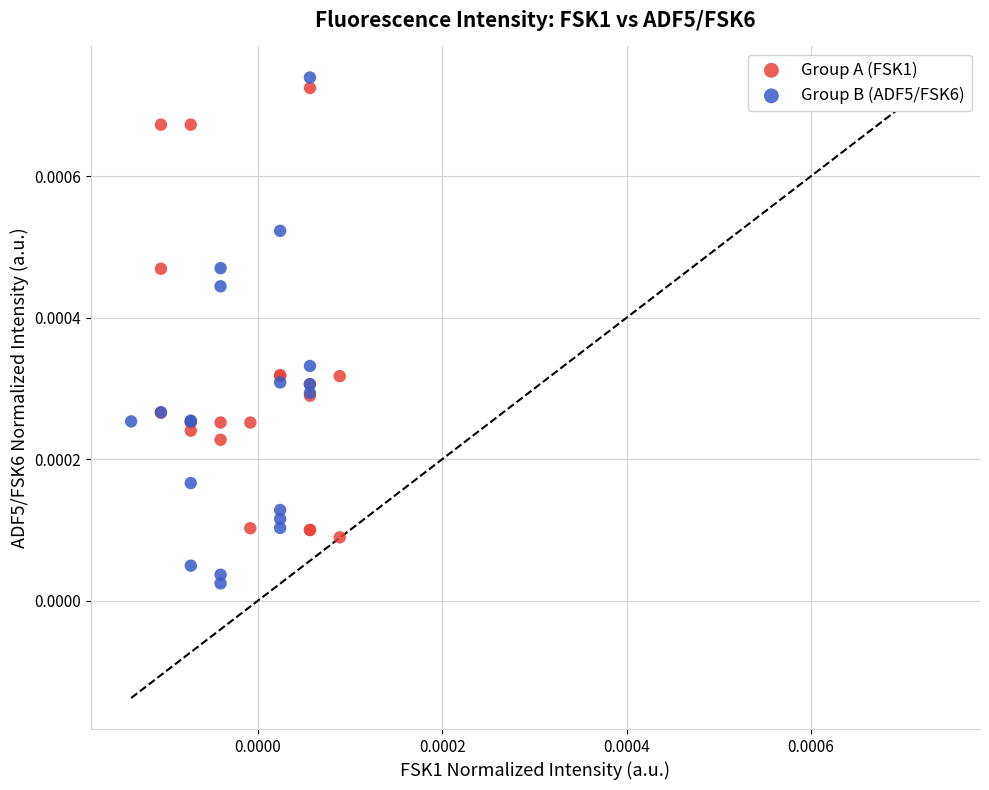

Which series reaches the minimum Y coordinate?

Group B (ADF5/FSK6)